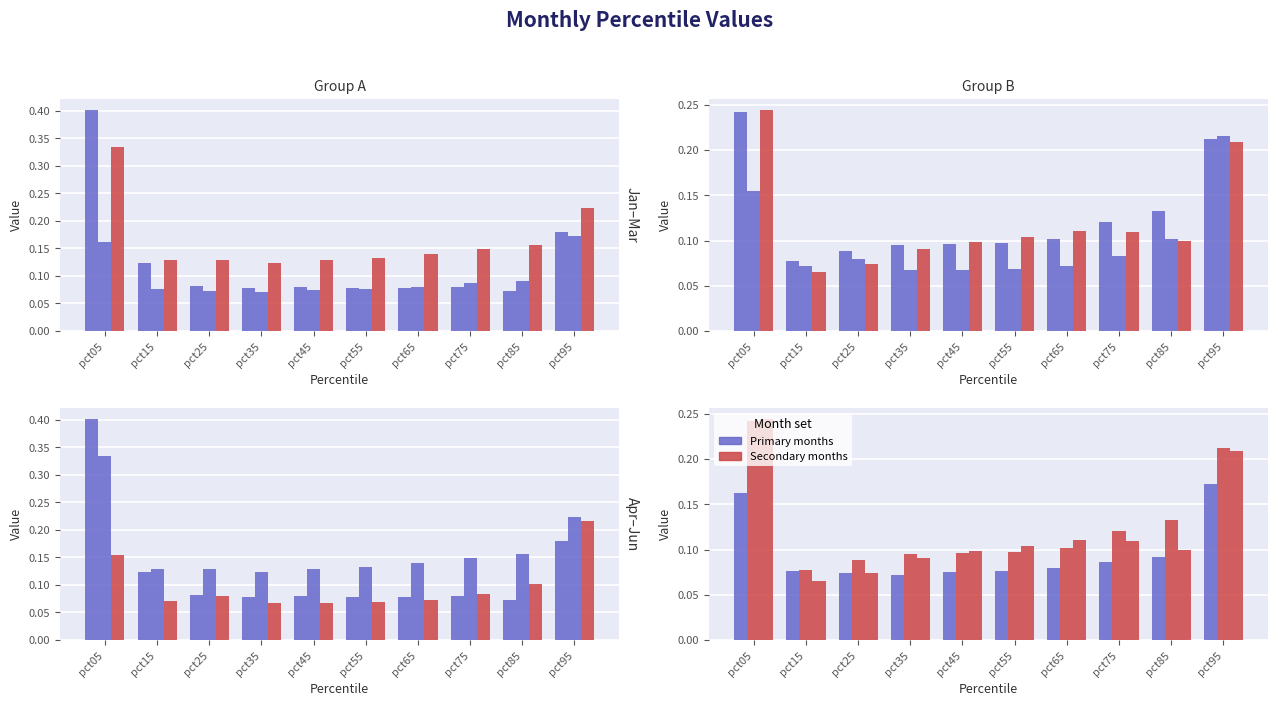

At which label does Feb reach its minimum?

pct35